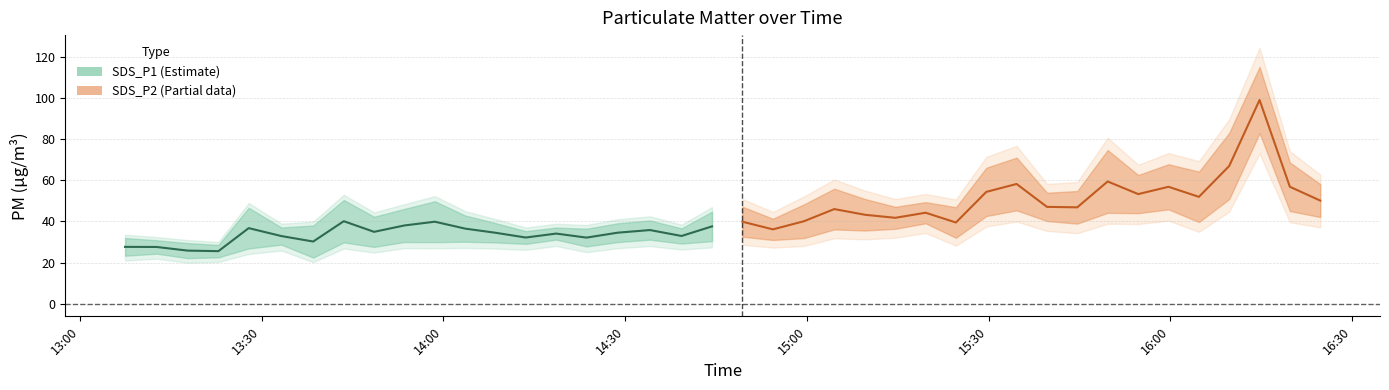

True or false: SDS_P2 and SDS_P1 intersect in this chart.

False